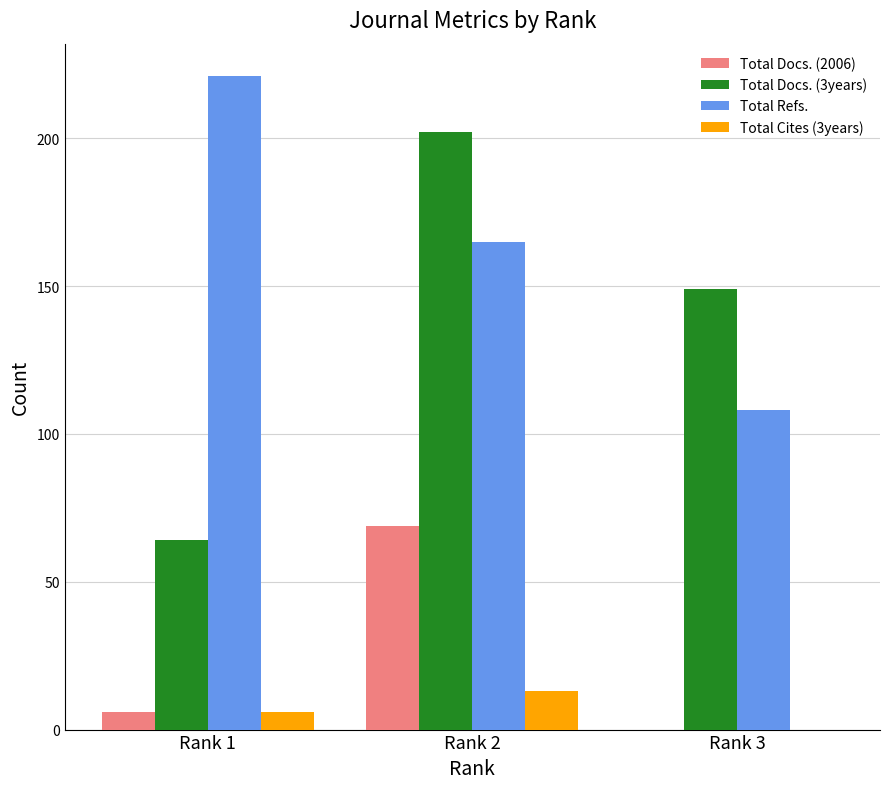

At which category is the sum across all series the highest?

Rank 2